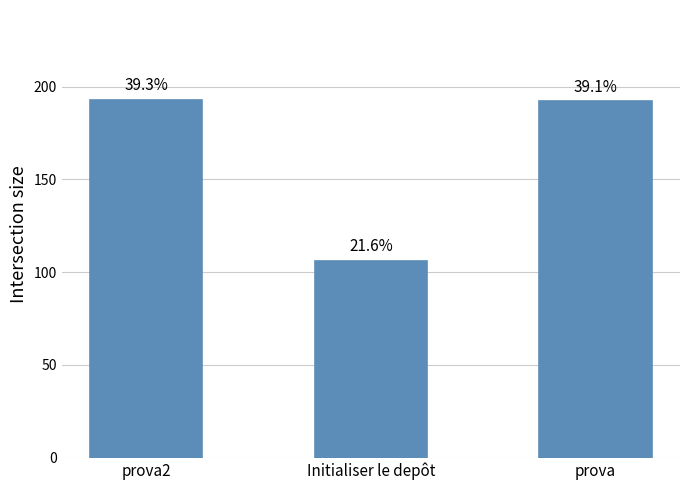

What is the change in value from prova2 to prova?

-1